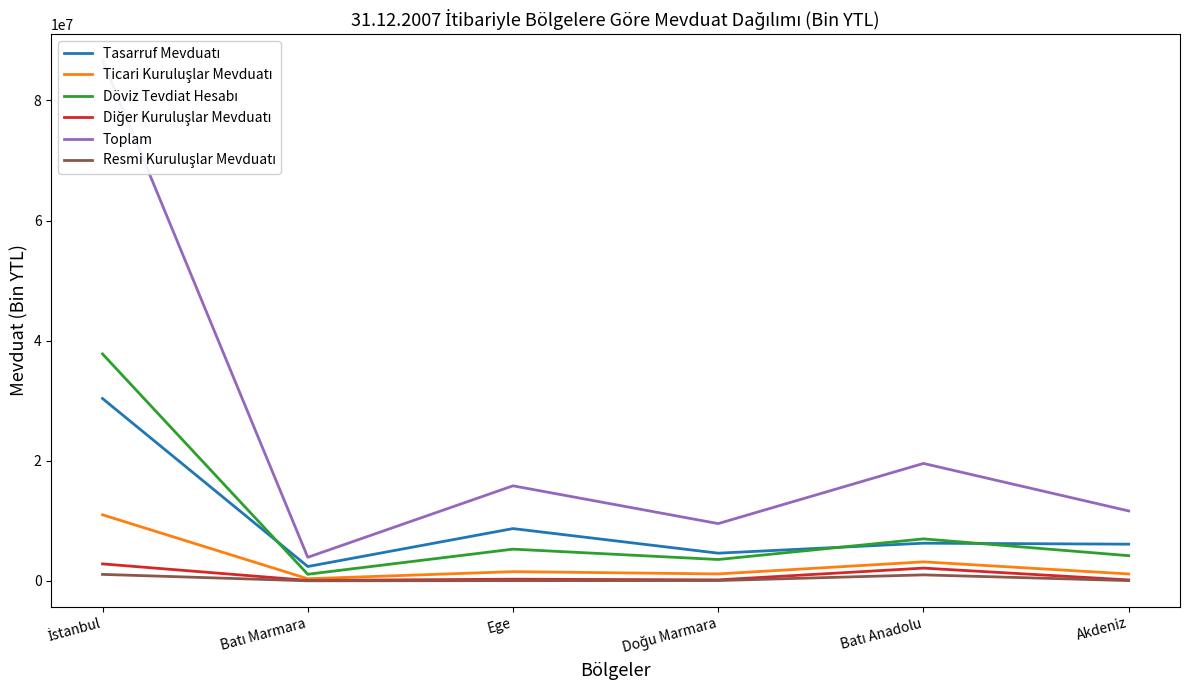

What position from the right is Doğu Marmara?

3